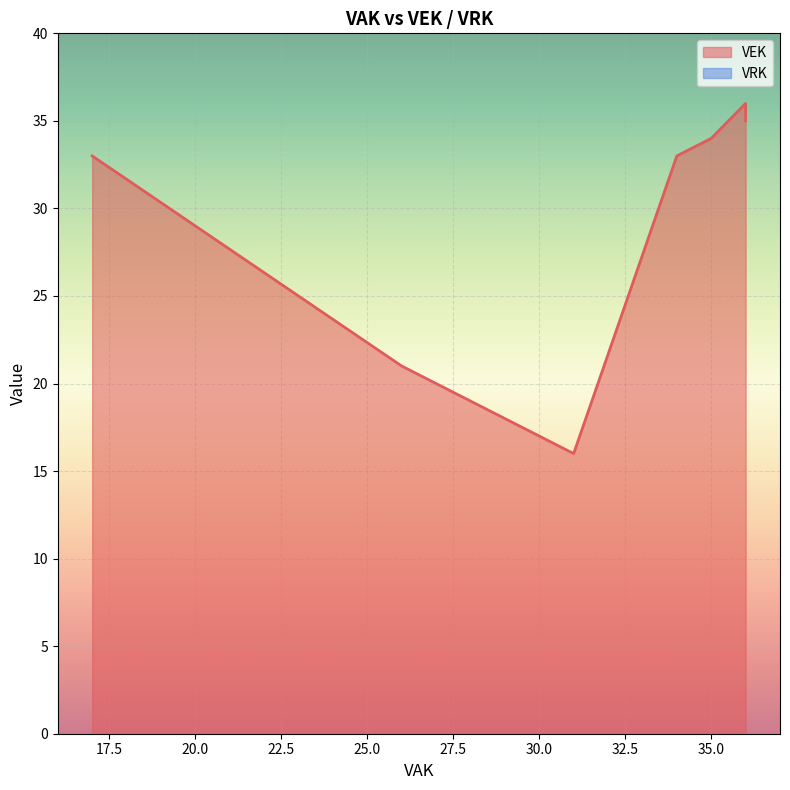

At which label does VEK reach its peak?

36